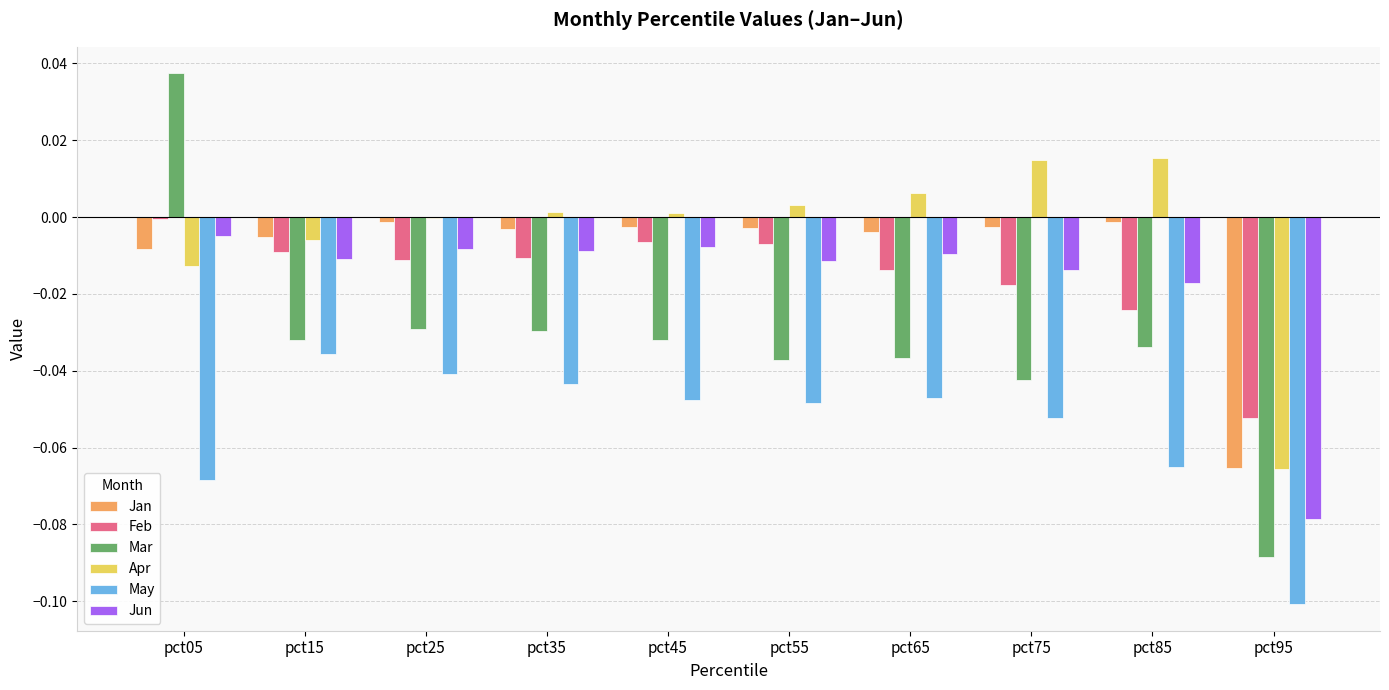

Are the bars horizontal?

No